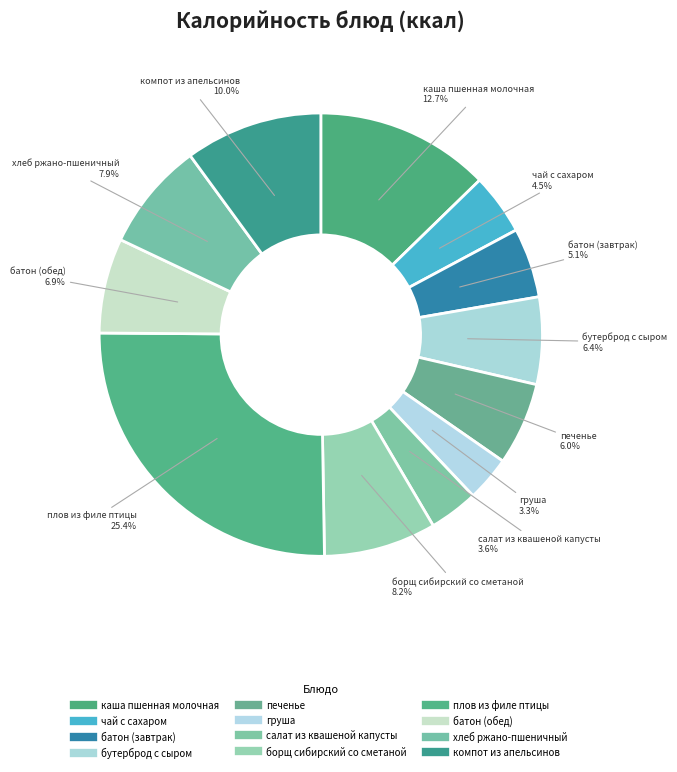

Is there any slice that represents more than half of the pie?

No